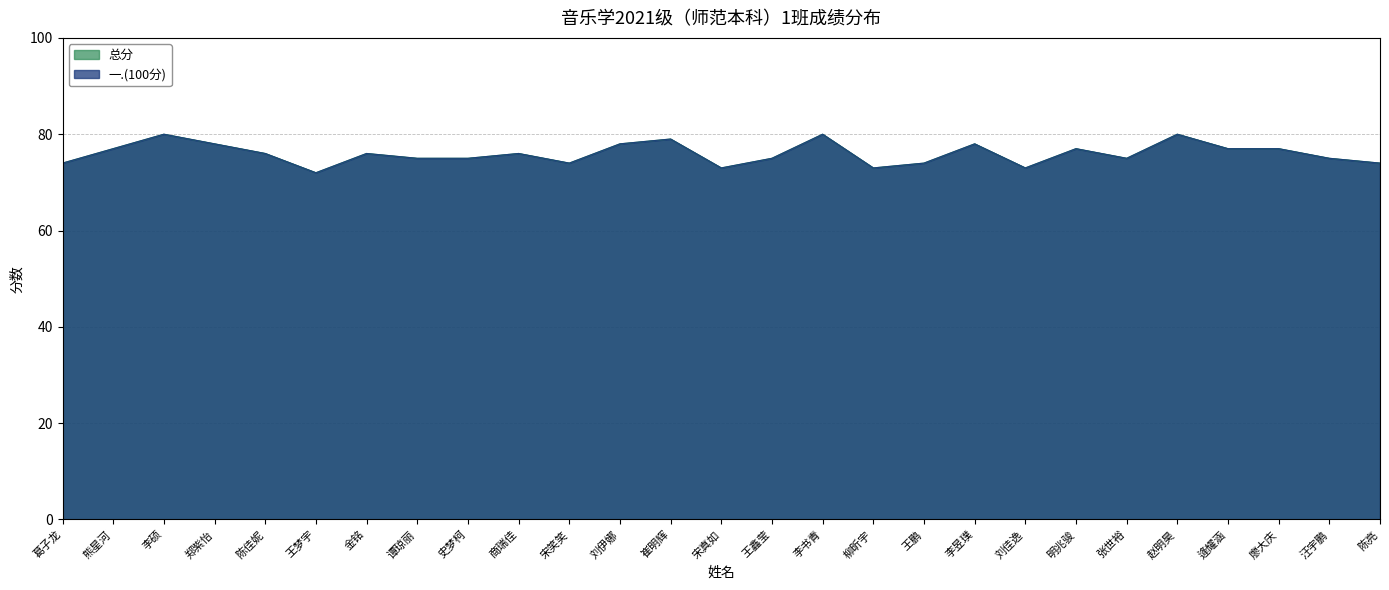

What are all the series names shown in the legend?

一.(100分), 总分